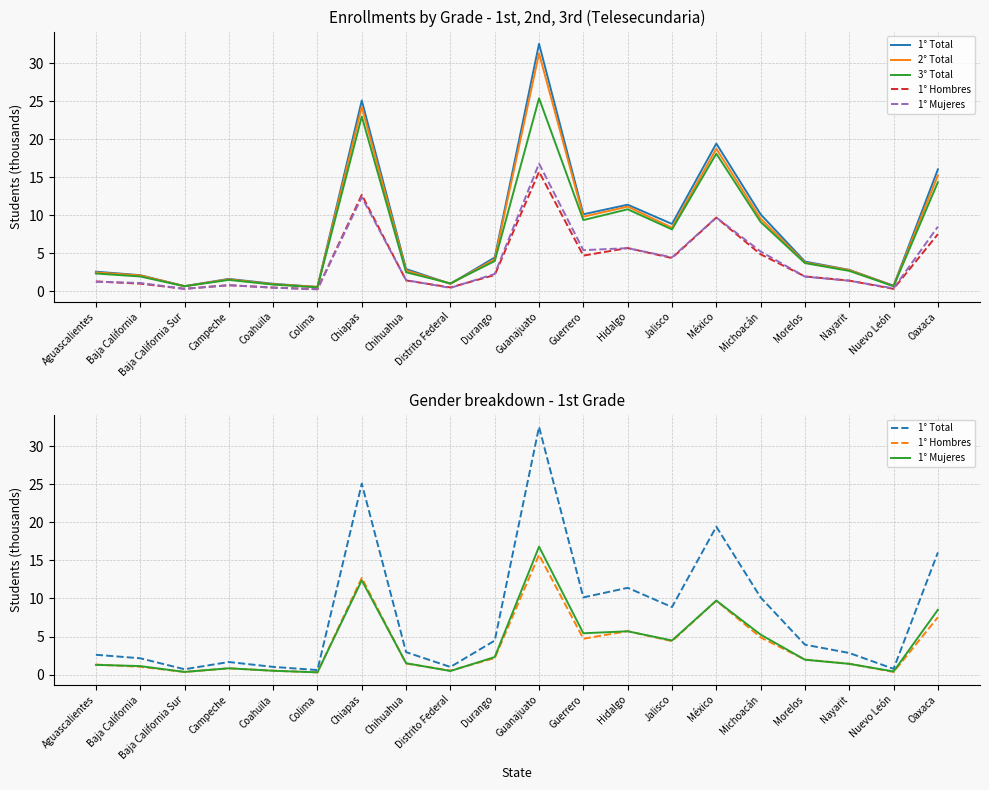

List the series in order of their peak value, lowest first.

1° Hombres, 1° Mujeres, 3° Total, 2° Total, 1° Total